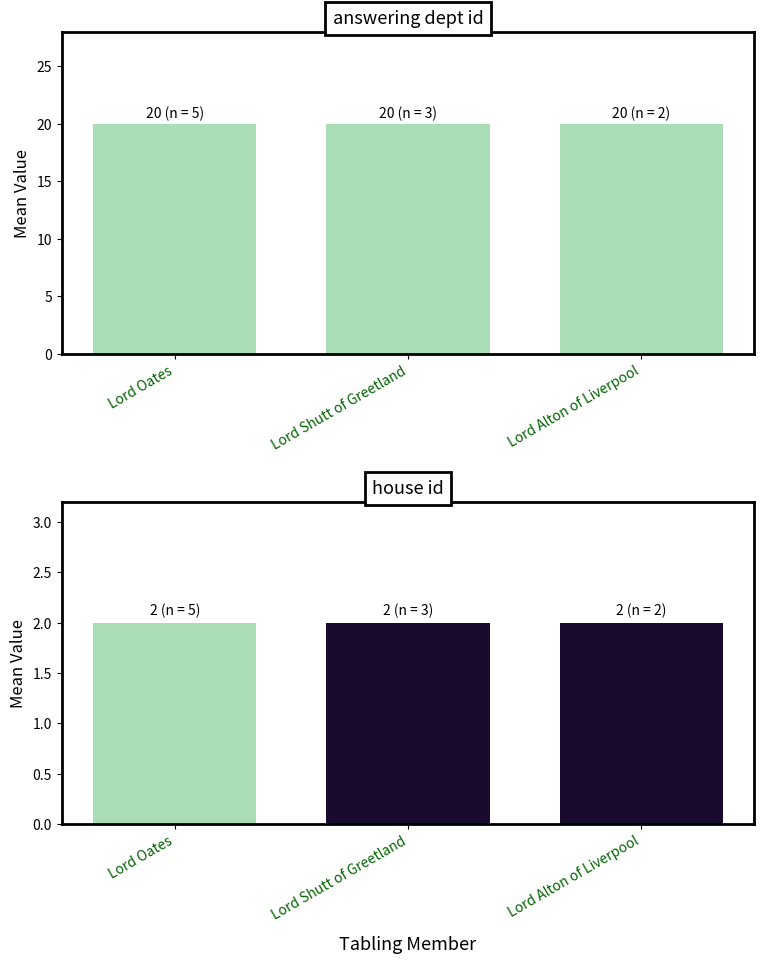

The house id series shows 2 at Lord Oates. True or false?

True